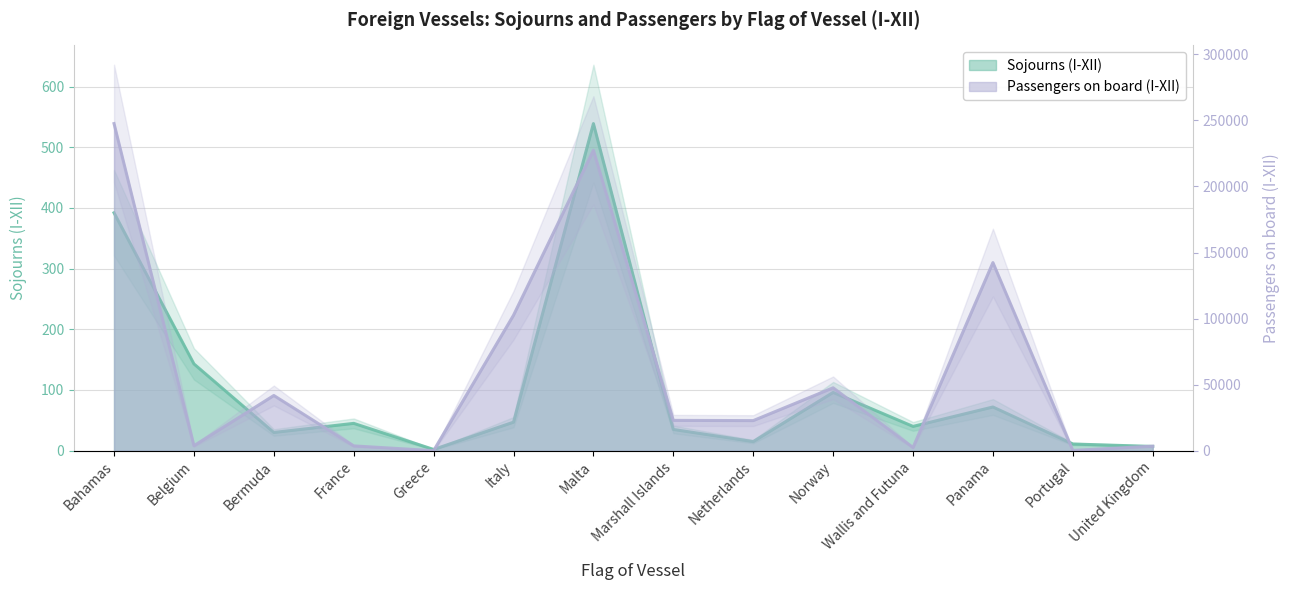

How many values in the Passengers on board (I-XII) series exceed 22954?

6